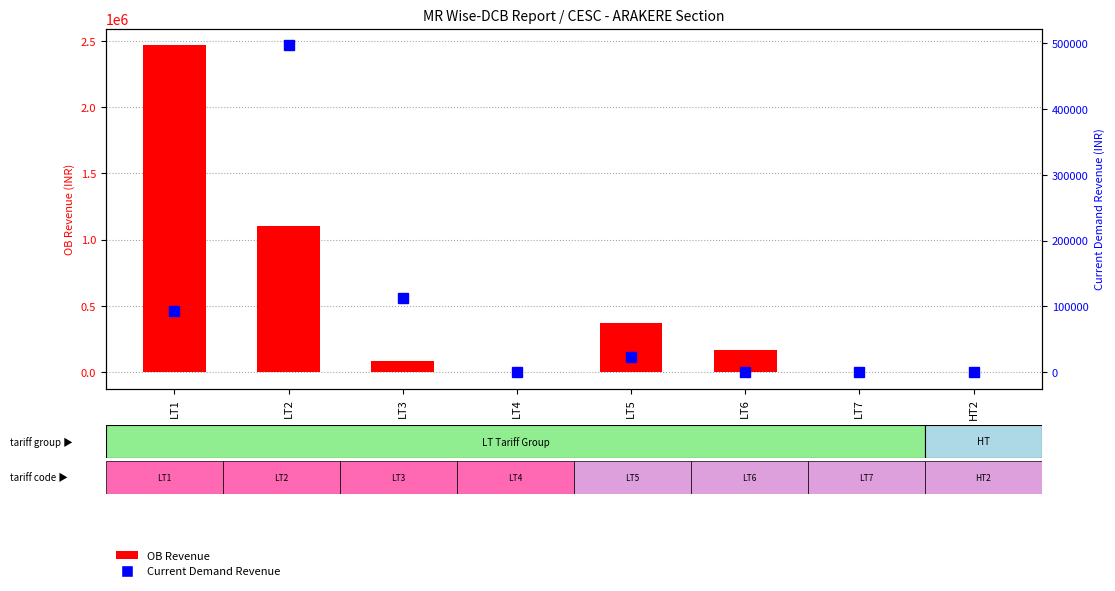

Reading left to right, list all the values displayed in this chart.

OB Revenue: 2471622.8	1104512.4	84439.4	-206.0	369148.5	166558.0	2891.0	-1840.0
Current Demand Revenue: 93548.1	497829.7	112229.5	0.0	22783.3	0.0	0.0	0.0